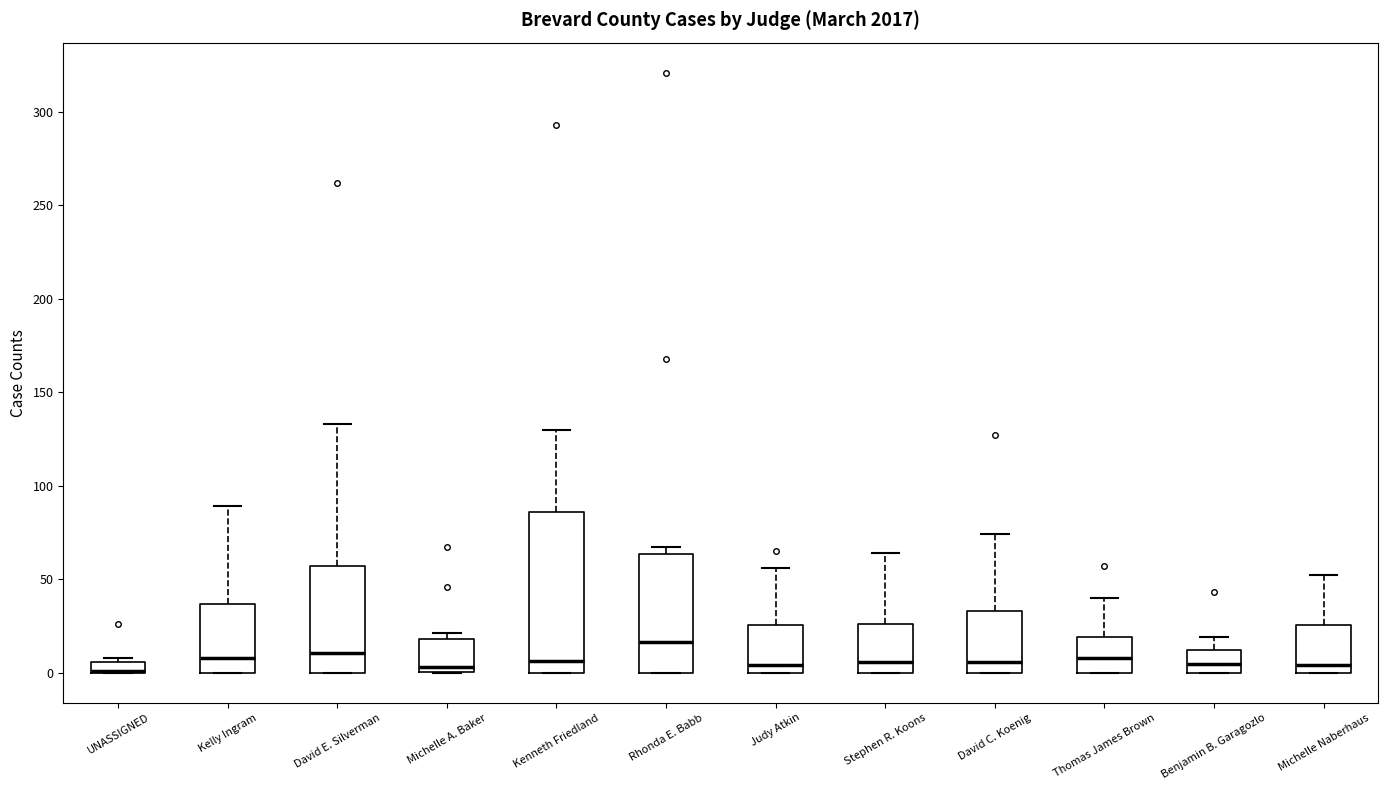

Comparing the boxes themselves (not the whiskers), which one is the tallest?

Kenneth Friedland